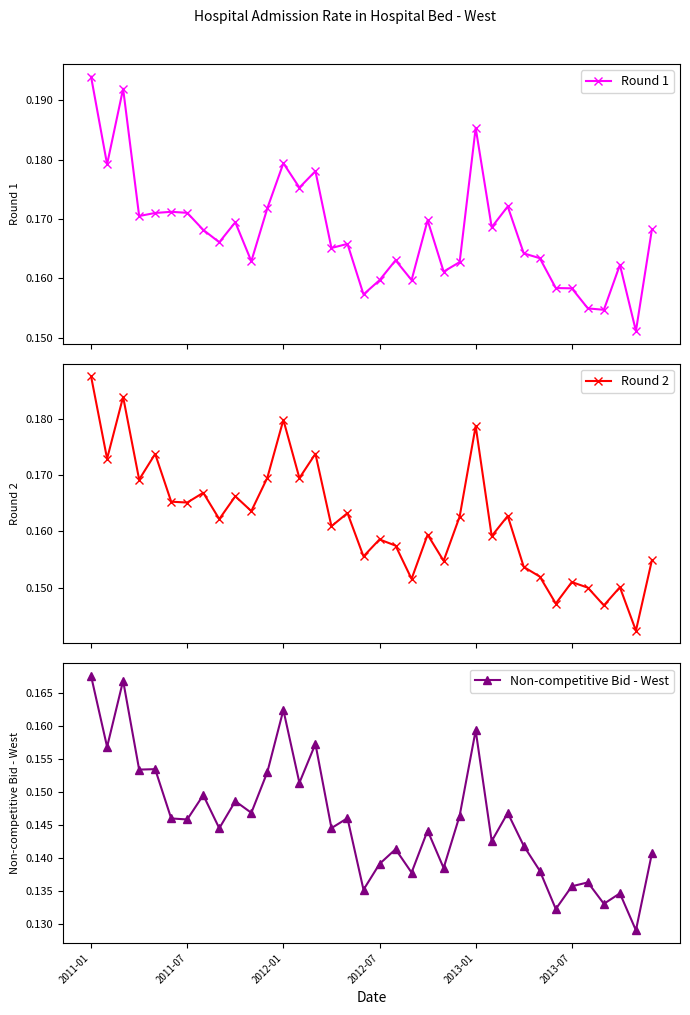

How many series are shown in this chart?

3